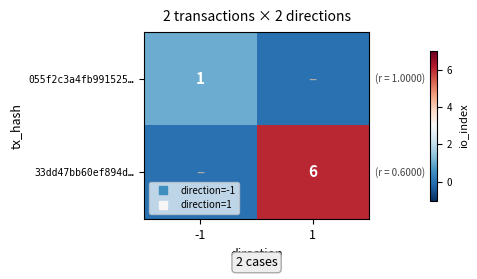

Rank the categories by 33dd47bb60ef894d… value from lowest to highest.

-1, 1